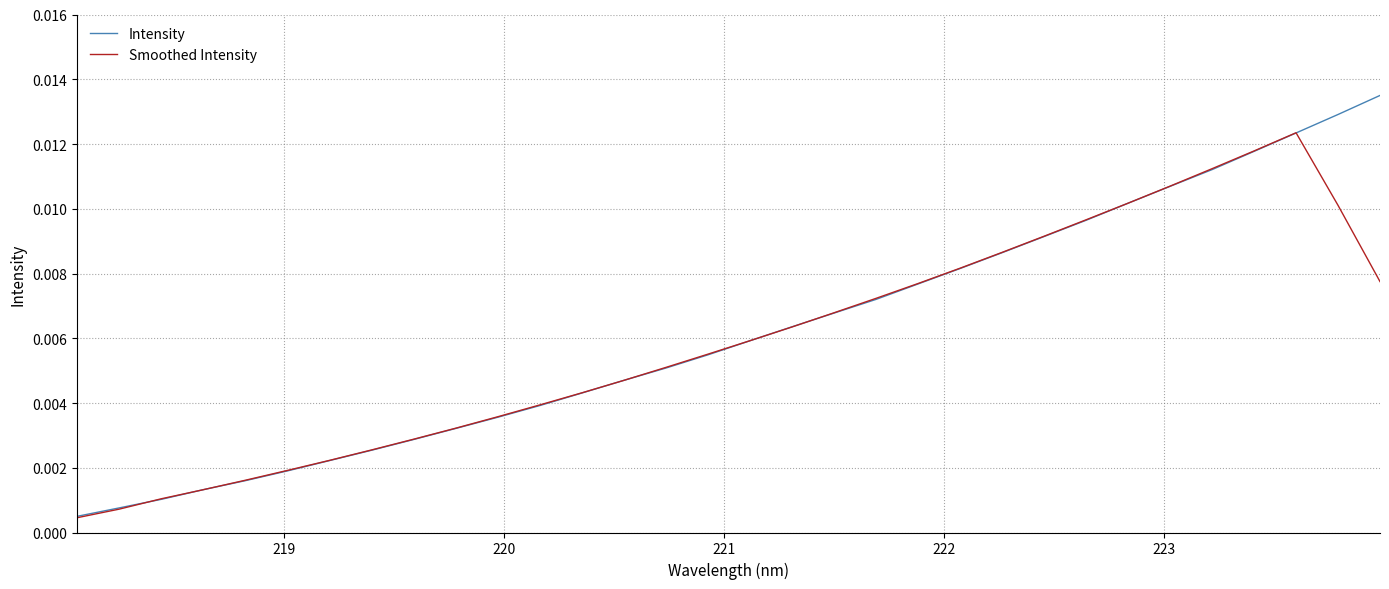

Rank the series by their maximum value, from highest to lowest.

Intensity, Smoothed Intensity